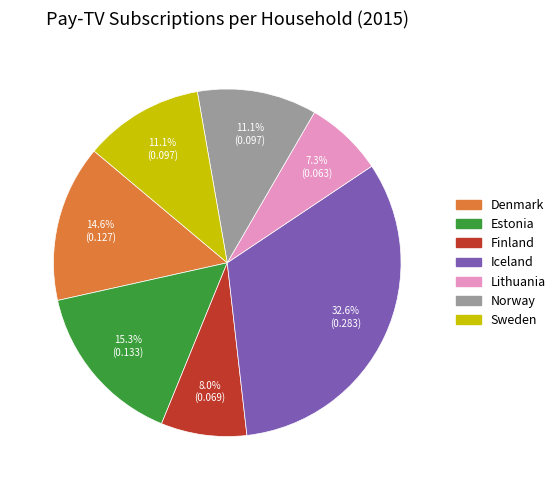

Is there a majority slice in this chart?

No